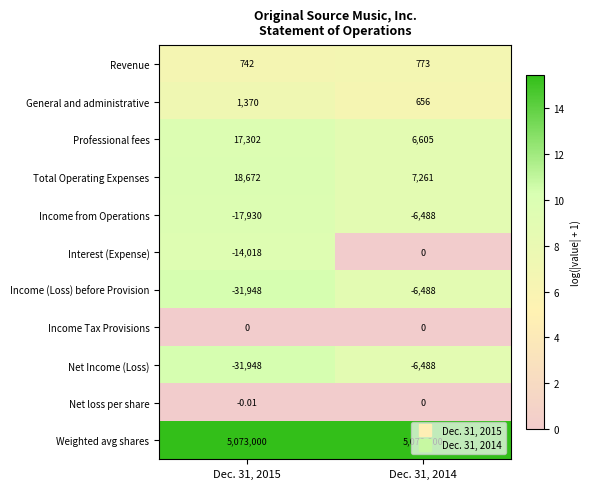

Is the value of Net Income (Loss) at Dec. 31, 2014 greater than the value of Revenue at Dec. 31, 2015?

No